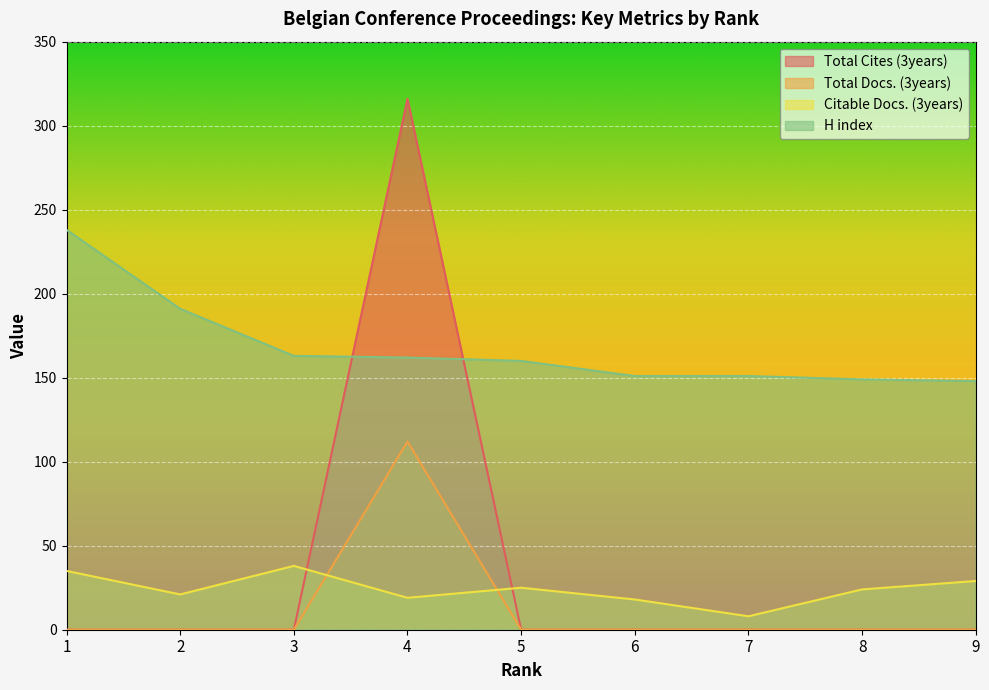

What is the highest value of the Citable Docs. (3years) series?

38